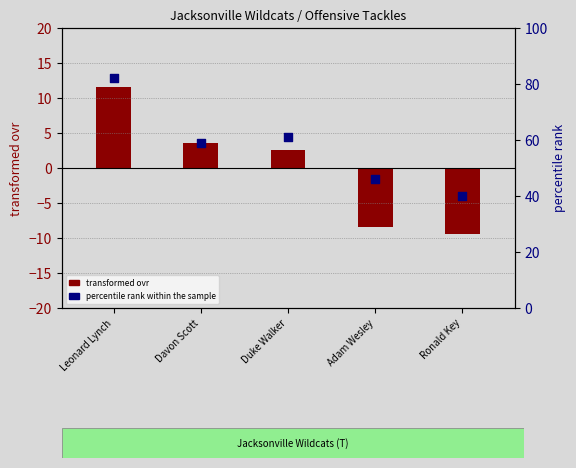

At how many categories does at least one series exceed 18?

5